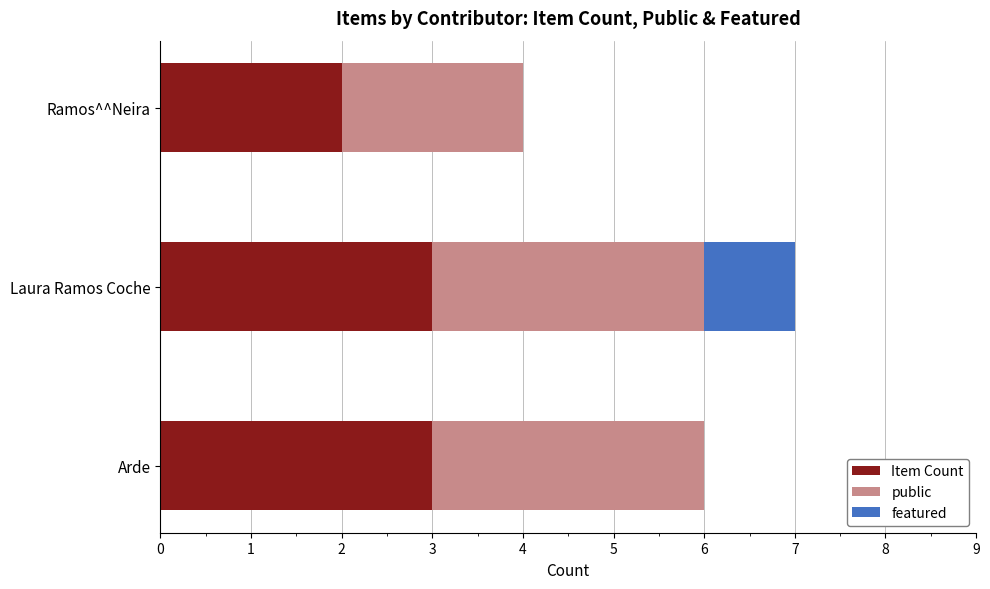

The Item Count series shows 1 at Laura Ramos Coche. True or false?

False